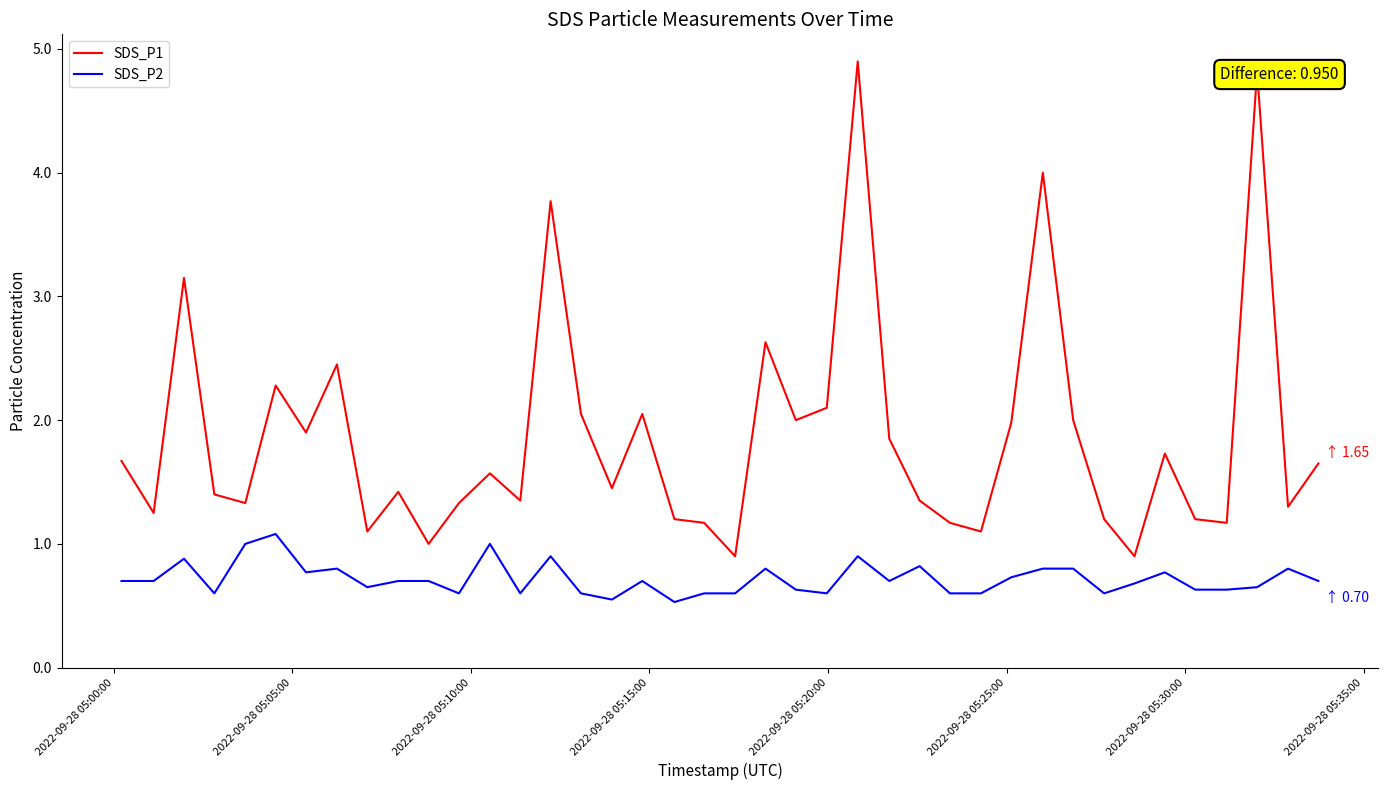

Which series has the widest spread of values?

SDS_P1